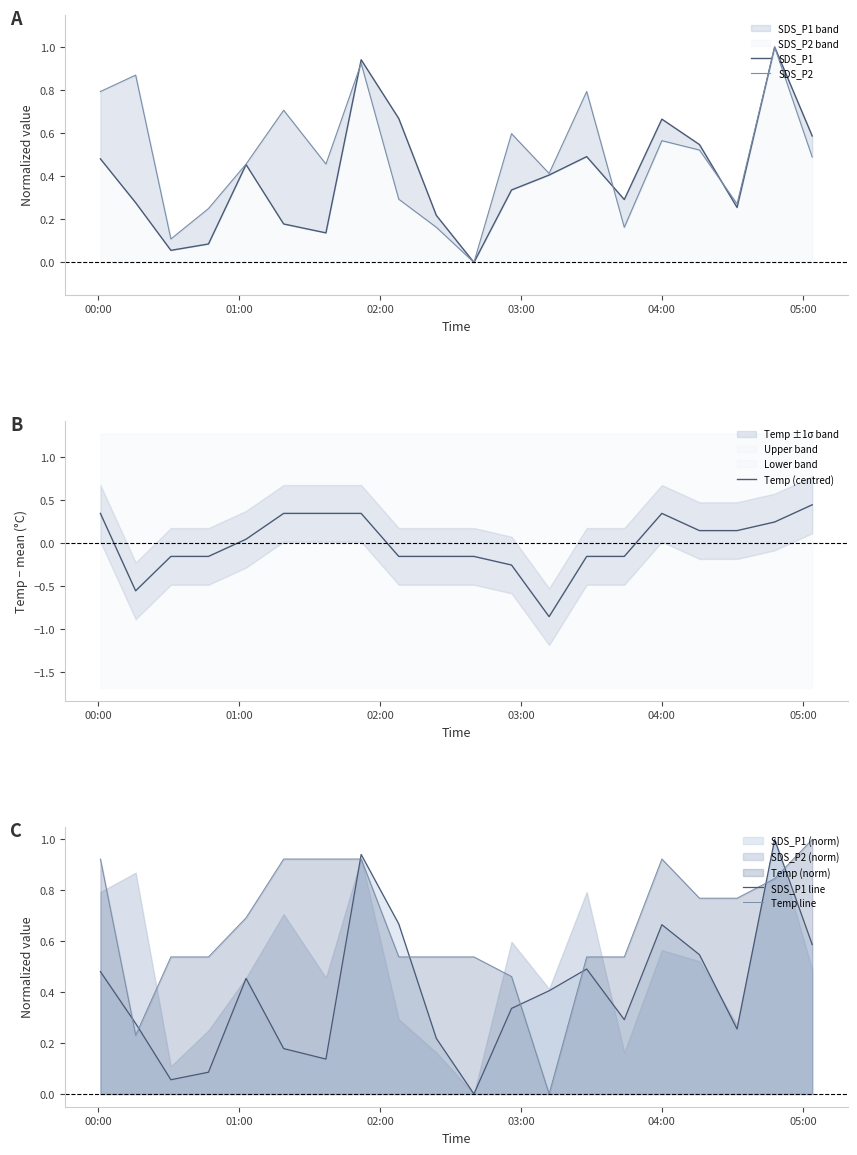

True or false: Temp line and SDS_P1 line intersect in this chart.

True